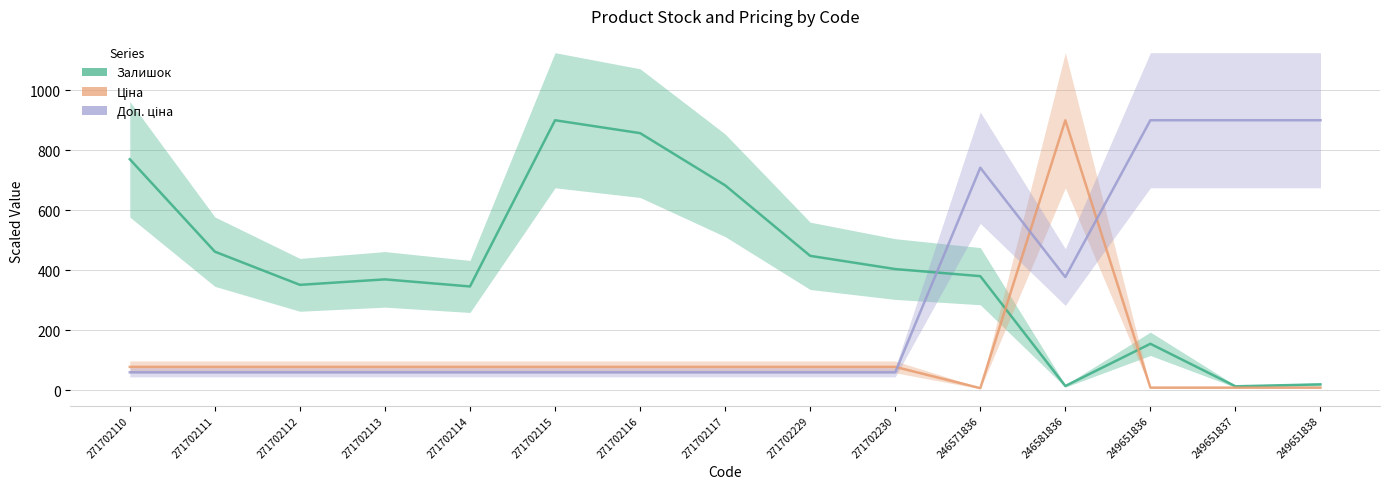

List the series in order of their peak value, lowest first.

Залишок, Ціна, Доп. ціна